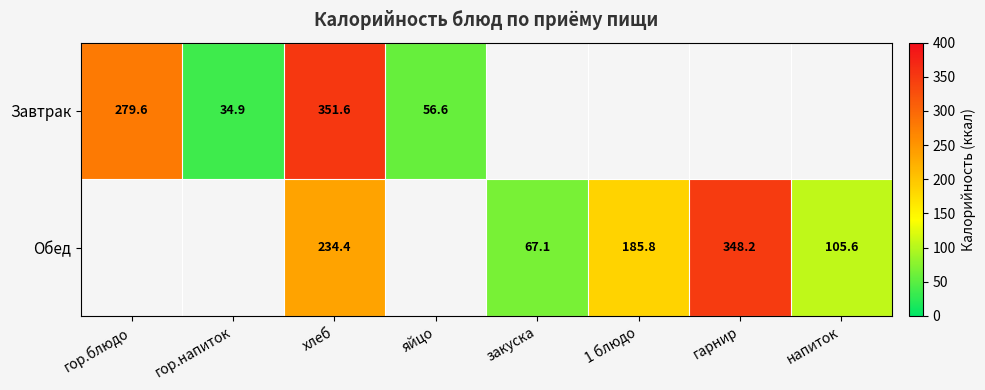

The Обед series shows 111.6 at закуска. True or false?

False